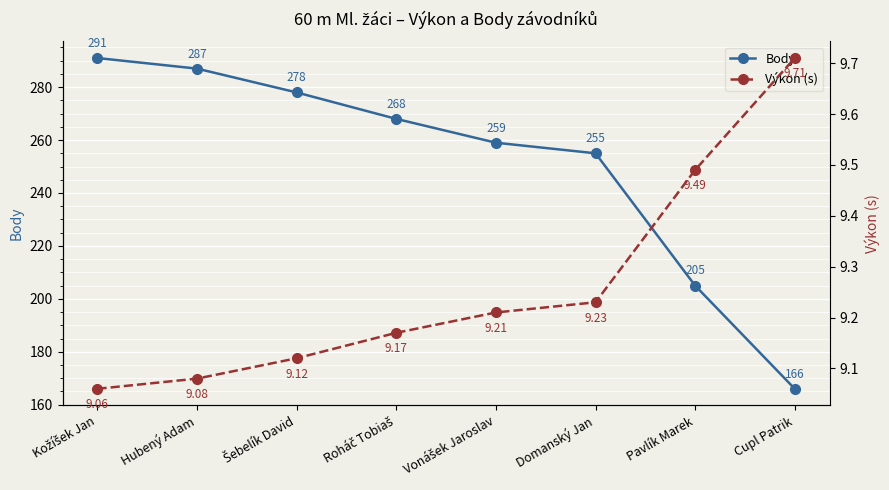

What is the label of the 7th point from the right?

Hubený Adam